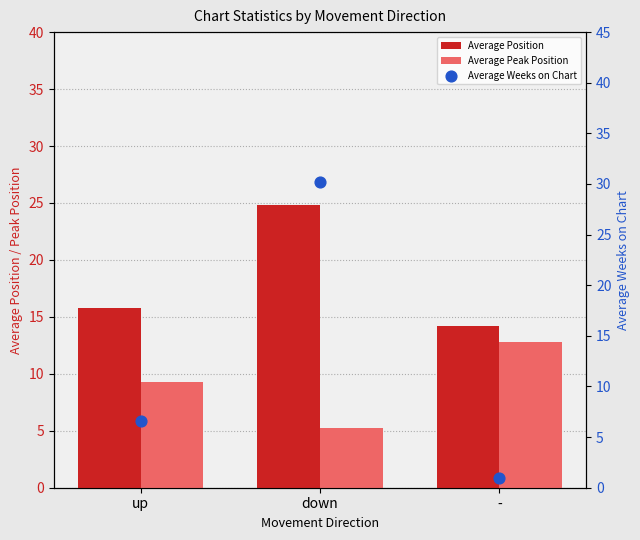

What is the total value across all series at up?

31.6